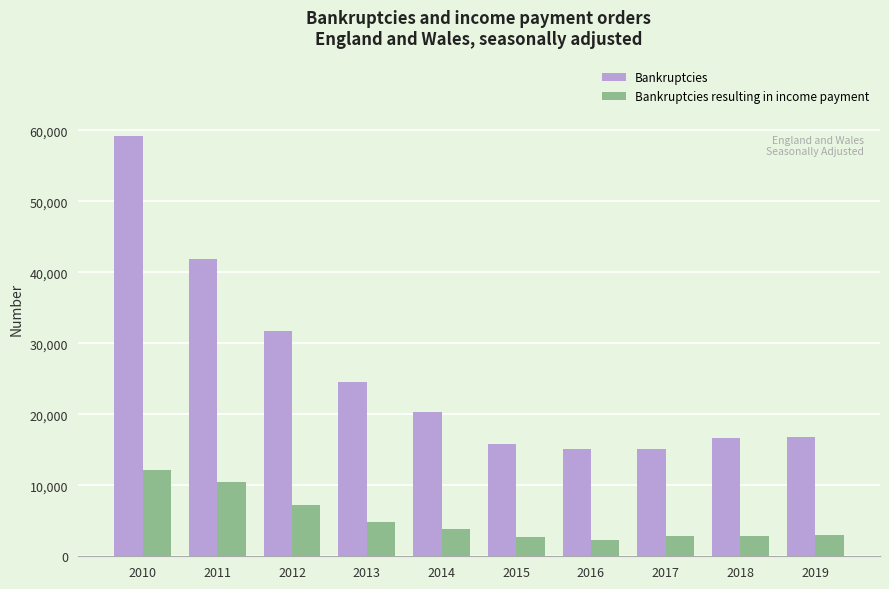

What value does the Bankruptcies resulting in income payment series have at 2012?

7283